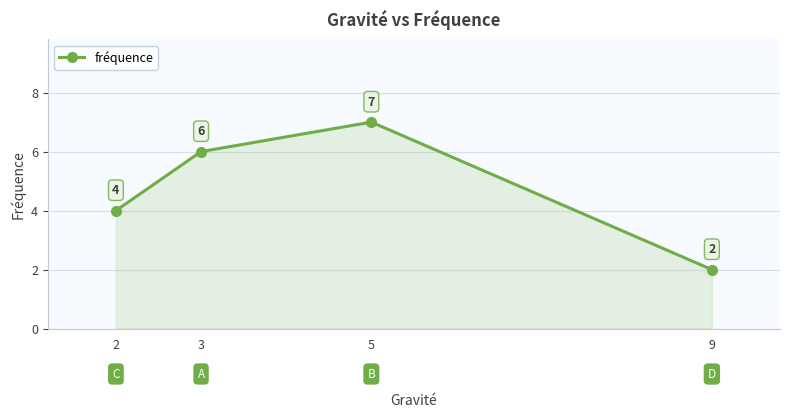

What is the sum of the values at 5 and 2?

11